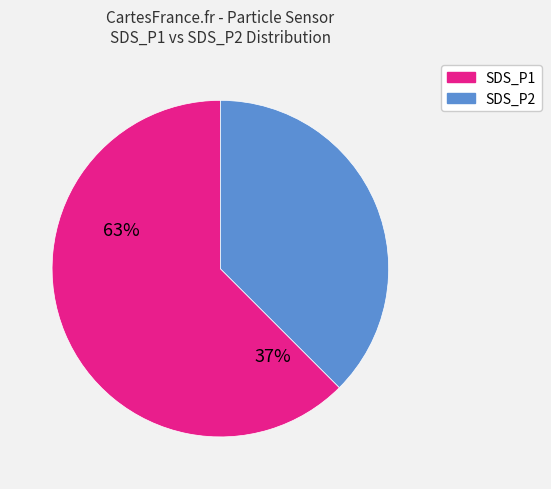

Is it true that SDS_P1 is 74% of the pie?

False